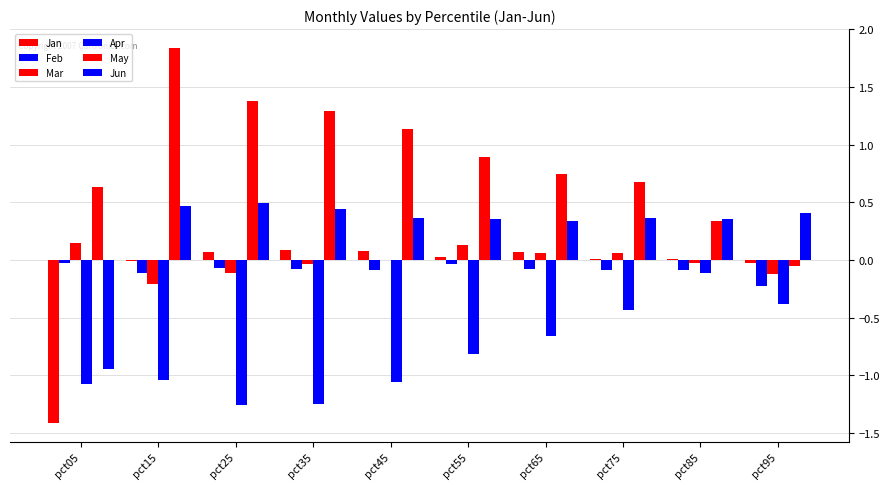

Reading left to right, transcribe all the data shown in this chart.

Jan: pct05=-1.4	pct15=-0.0	pct25=0.1	pct35=0.1	pct45=0.1	pct55=0.0	pct65=0.1	pct75=0.0	pct85=0.0	pct95=-0.0
Feb: pct05=-0.0	pct15=-0.1	pct25=-0.1	pct35=-0.1	pct45=-0.1	pct55=-0.0	pct65=-0.1	pct75=-0.1	pct85=-0.1	pct95=-0.2
Mar: pct05=0.1	pct15=-0.2	pct25=-0.1	pct35=-0.0	pct45=0.0	pct55=0.1	pct65=0.1	pct75=0.1	pct85=-0.0	pct95=-0.1
Apr: pct05=-1.1	pct15=-1.0	pct25=-1.3	pct35=-1.2	pct45=-1.1	pct55=-0.8	pct65=-0.7	pct75=-0.4	pct85=-0.1	pct95=-0.4
May: pct05=0.6	pct15=1.8	pct25=1.4	pct35=1.3	pct45=1.1	pct55=0.9	pct65=0.7	pct75=0.7	pct85=0.3	pct95=-0.1
Jun: pct05=-0.9	pct15=0.5	pct25=0.5	pct35=0.4	pct45=0.4	pct55=0.4	pct65=0.3	pct75=0.4	pct85=0.4	pct95=0.4